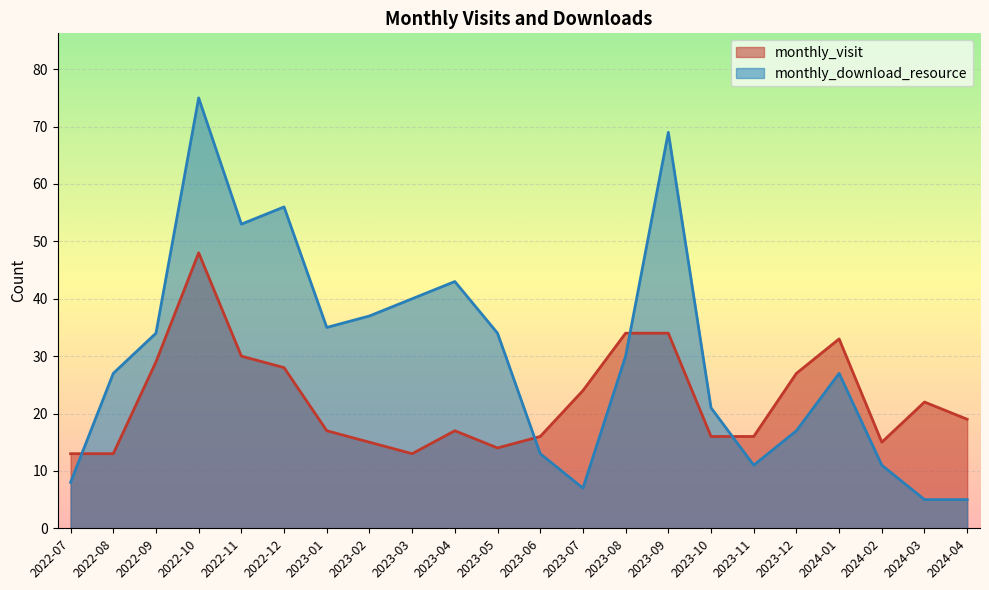

After their last crossing, which series has the higher values: monthly_download_resource or monthly_visit?

monthly_visit